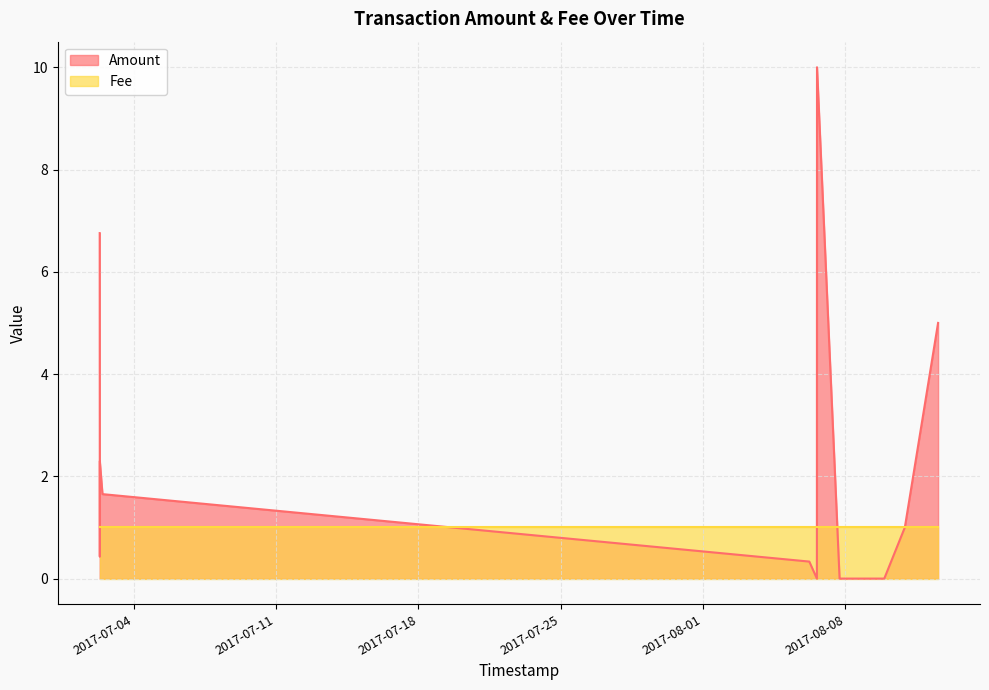

Reading left to right, extract all data points from this chart.

2017-07-02 07:56:29=6.8	2017-07-02 08:04:47=0.4	2017-07-02 08:04:47=2.3	2017-07-02 11:11:33=1.7	2017-08-06 05:19:12=0.3	2017-08-06 14:15:20=0.0	2017-08-06 14:23:49=10.0	2017-08-07 17:02:57=0.0	2017-08-08 21:49:28=0.0	2017-08-09 21:46:52=0.0	2017-08-10 22:02:09=1.0	2017-08-12 13:16:51=5.0